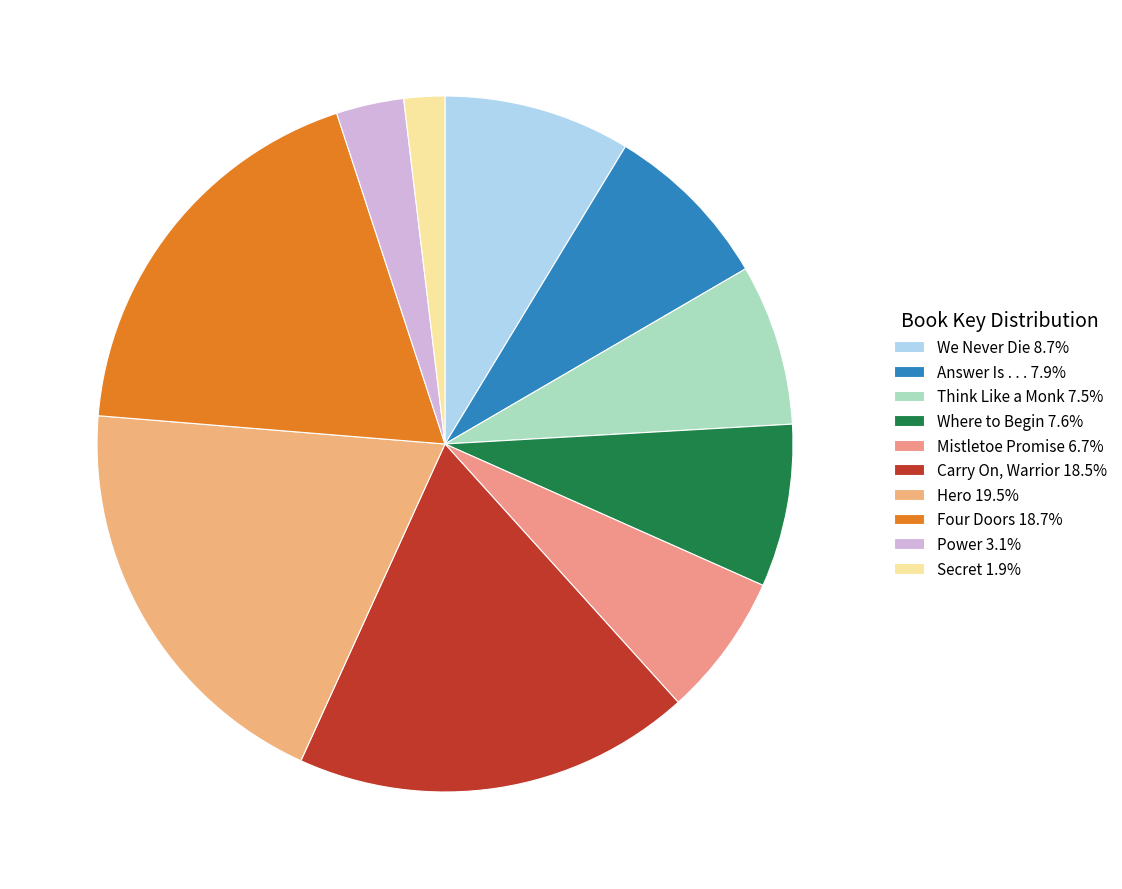

What is the smallest slice in the pie chart?

Secret